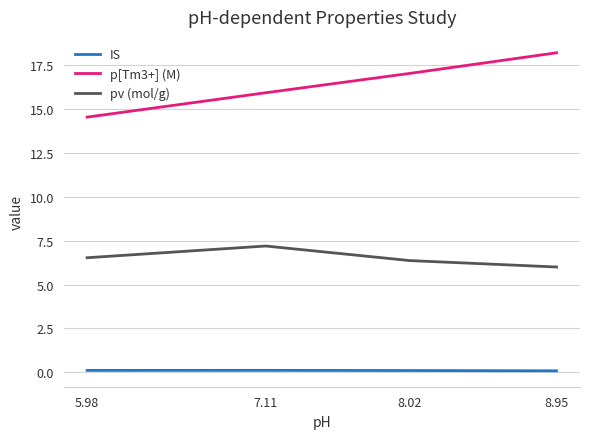

List the series in order of their overall mean, highest first.

p[Tm3+] (M), pv (mol/g), IS